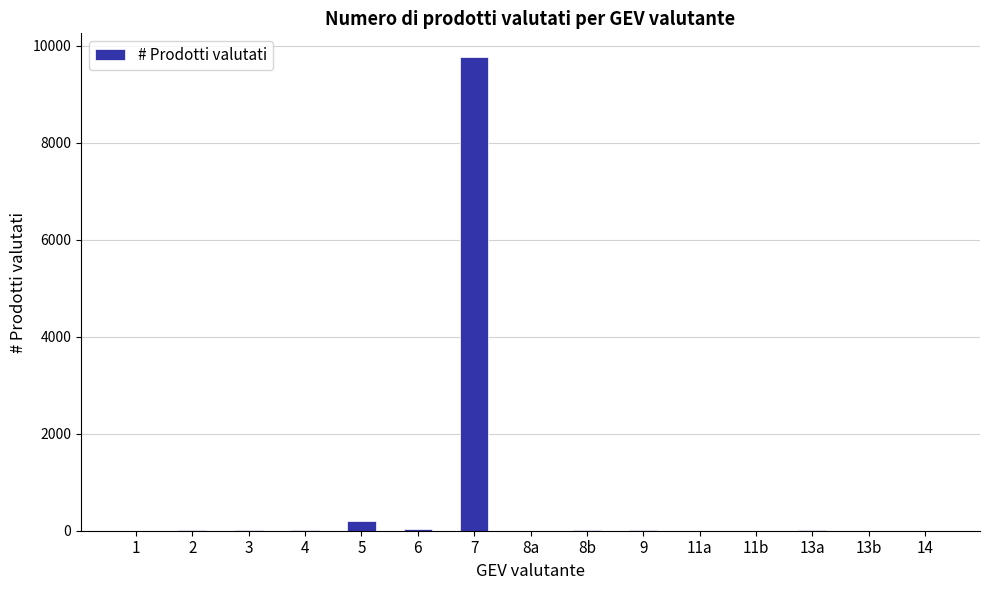

Count the number of categories in the chart.

15